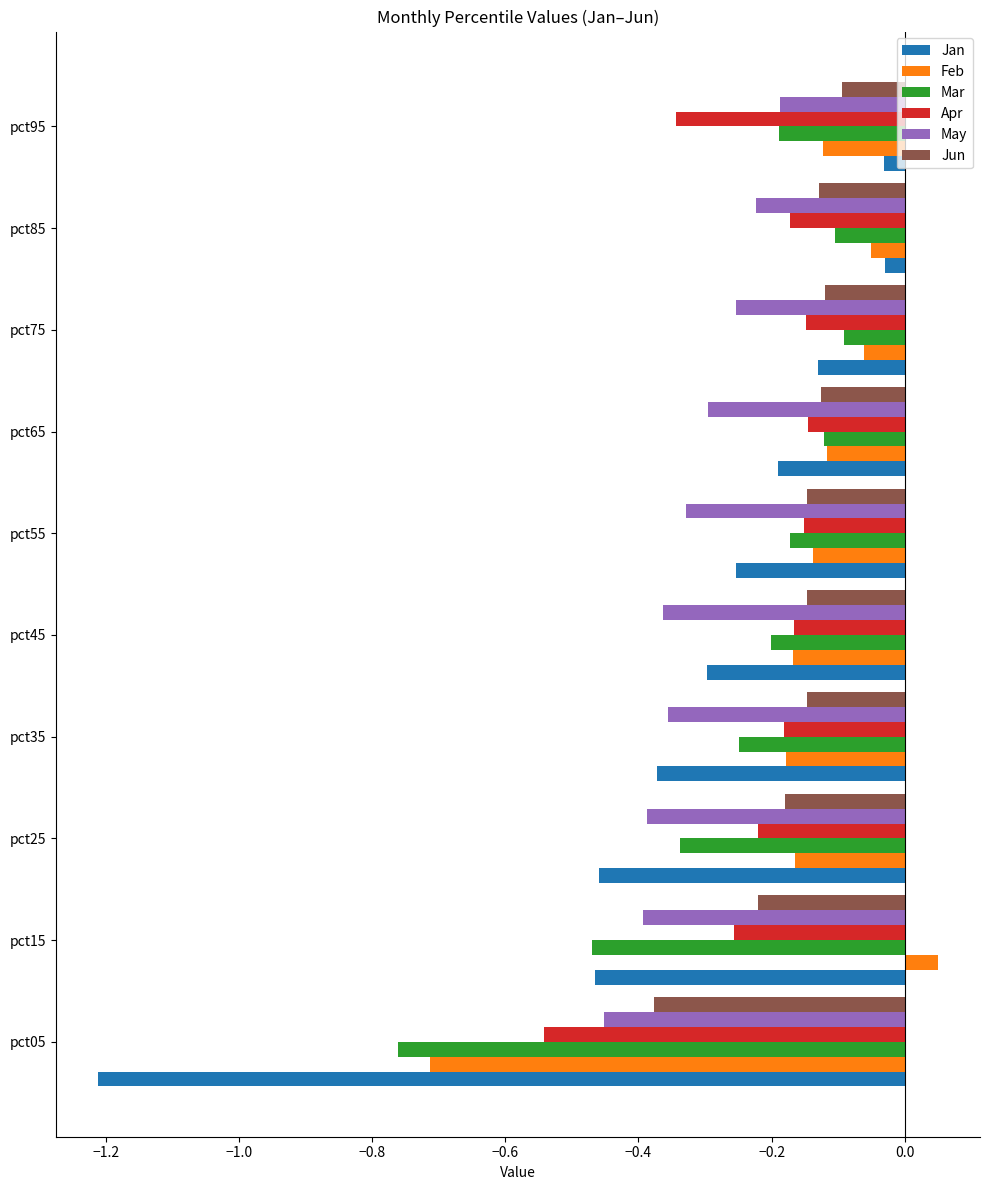

The Feb series shows -0.1 at pct45. True or false?

False